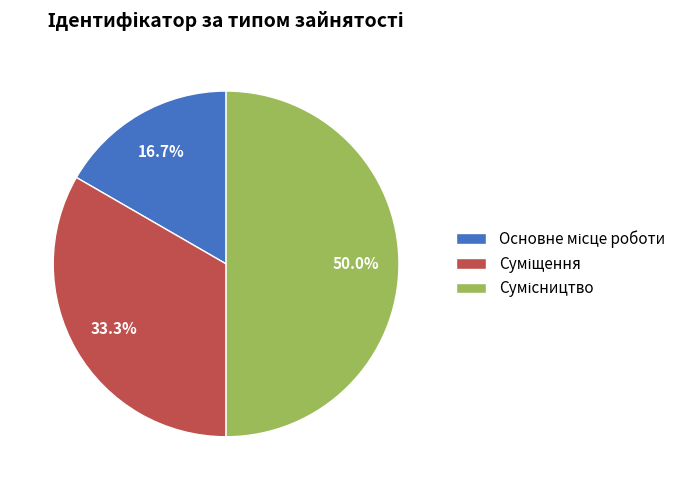

Count the number of slices in the pie.

3